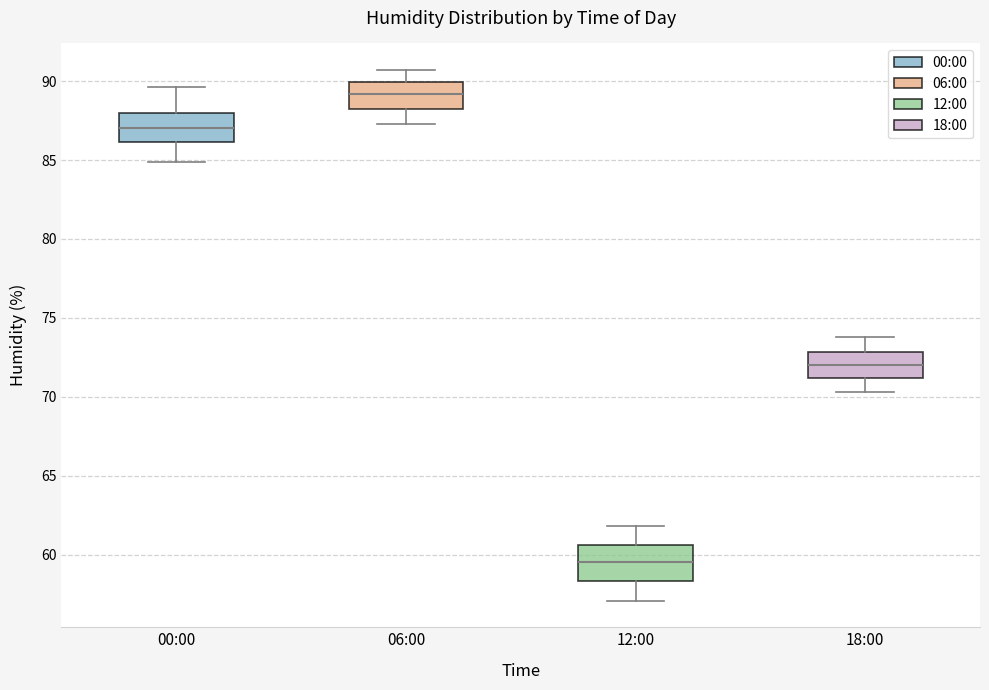

Reading left to right, read every box against the y-axis: the position of its median line, the range the box covers, and the ends of its whiskers. The values are not printed on the chart, so give them approximately, as read against the axis.

00:00: median 87.0, box 86.0 to 88.0, whiskers 85.0 to 89.5
06:00: median 89.0, box 88.5 to 90.0, whiskers 87.5 to 90.5
12:00: median 59.5, box 58.5 to 60.5, whiskers 57.0 to 62.0
18:00: median 72.0, box 71.0 to 73.0, whiskers 70.5 to 74.0